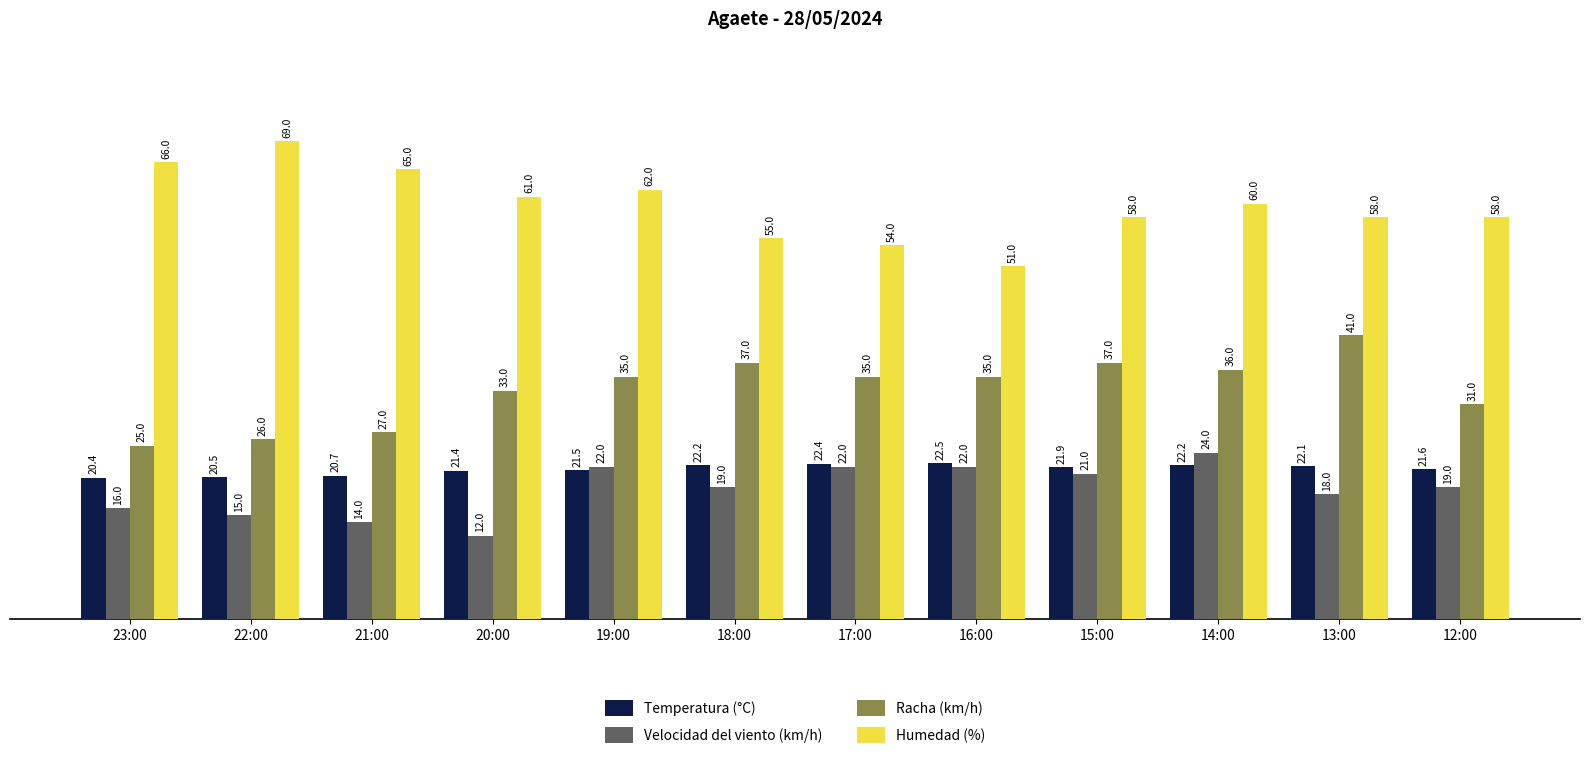

What is the average value of the Humedad (%) series?

59.8